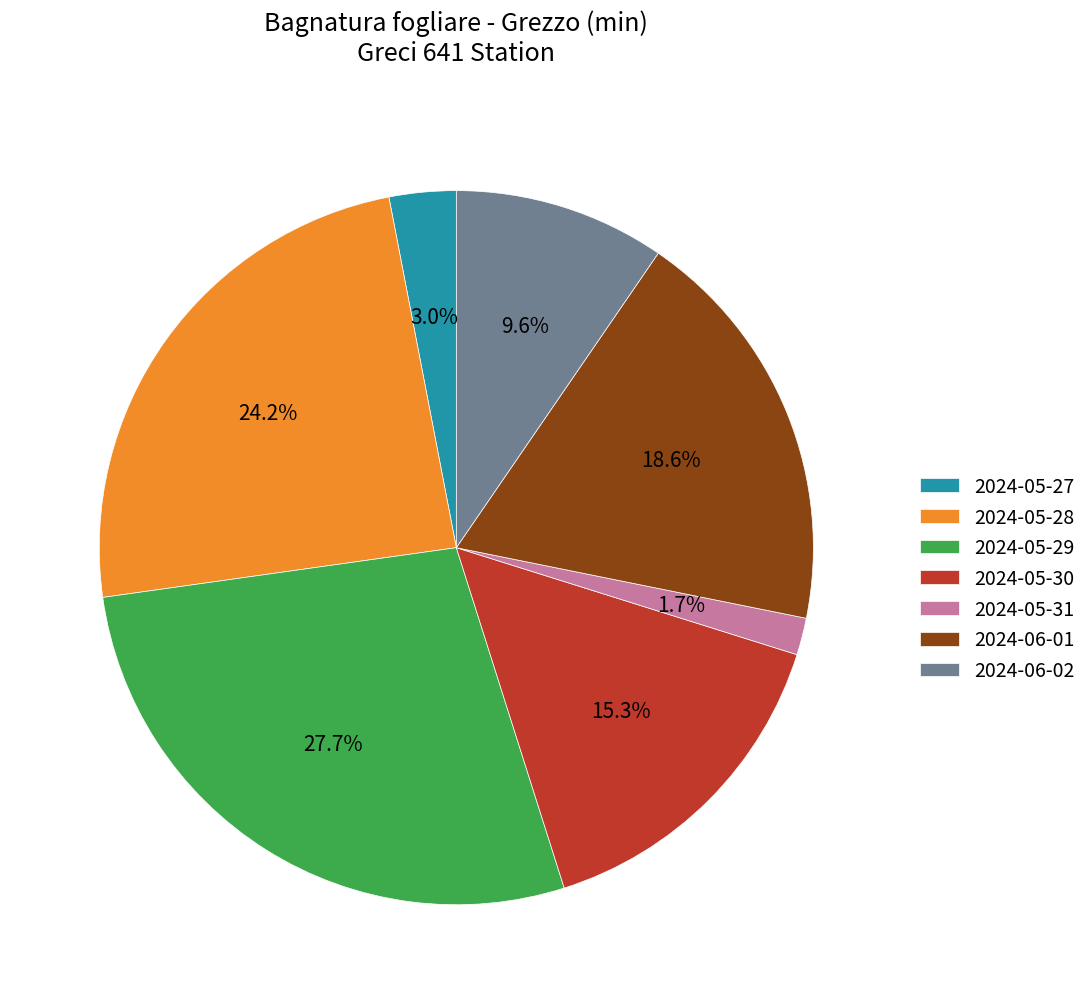

What is the smallest slice in the pie chart?

2024-05-31